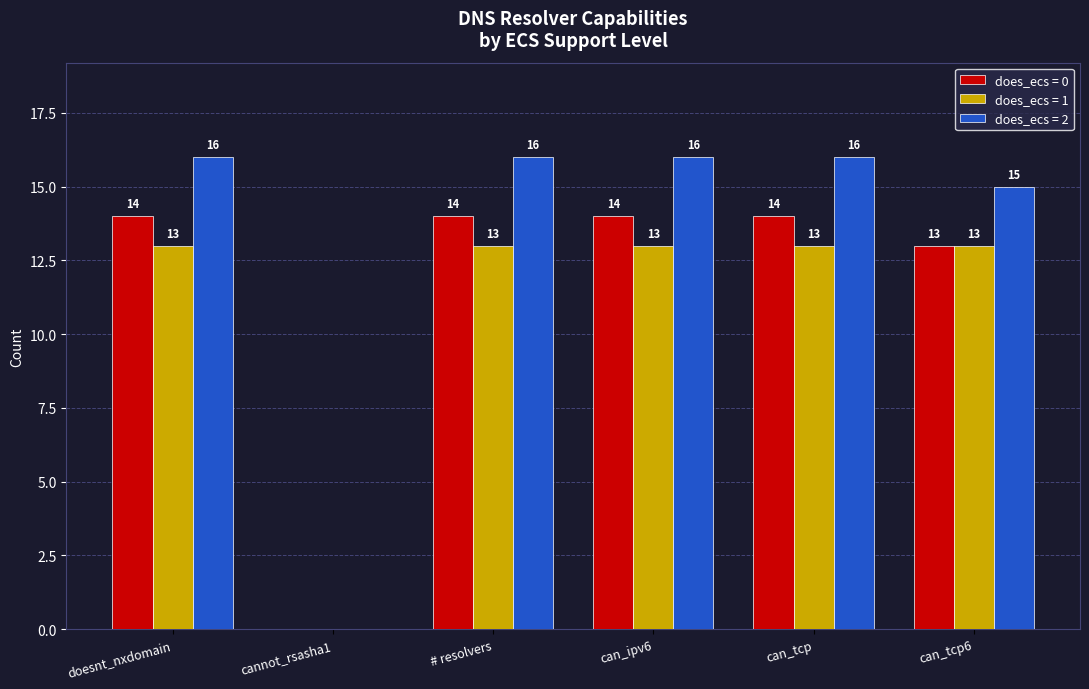

What is the average value of the does_ecs = 0 series?

12